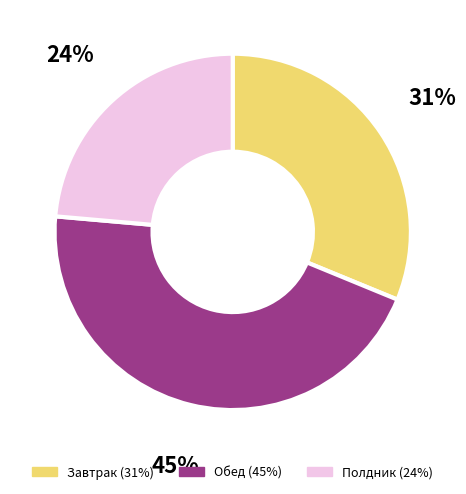

Is there a majority slice in this chart?

No